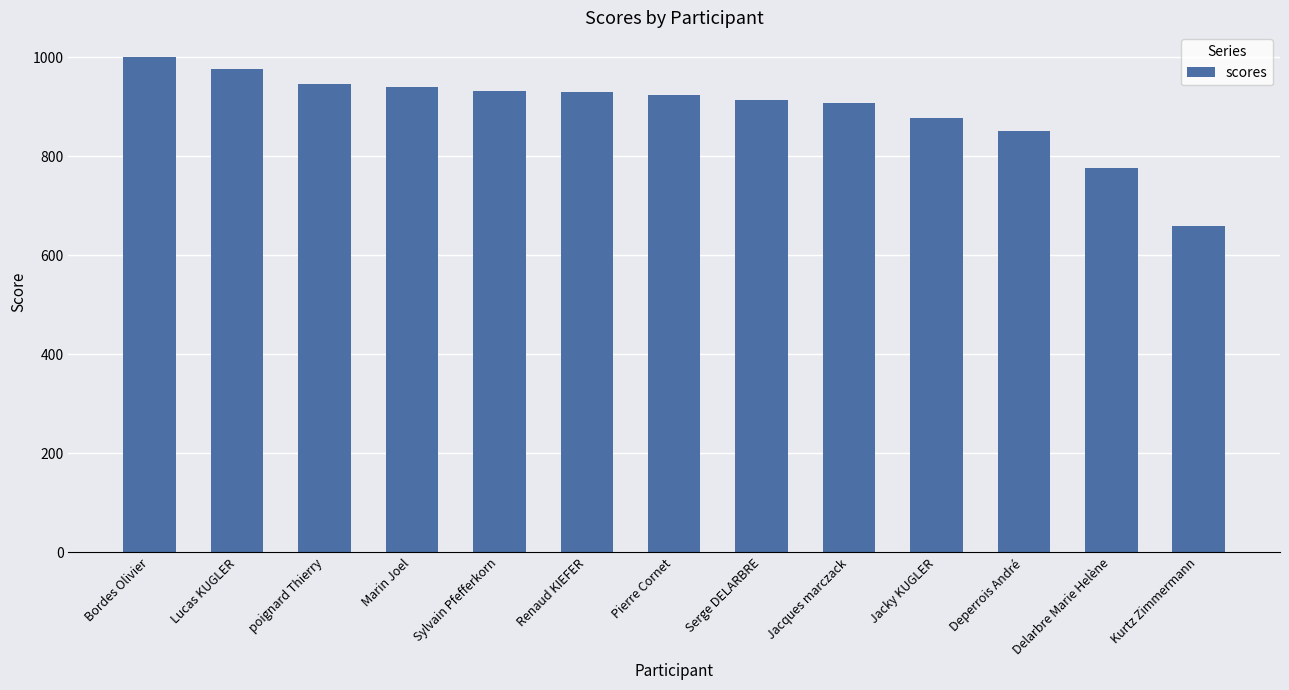

How many bars are there in total?

13